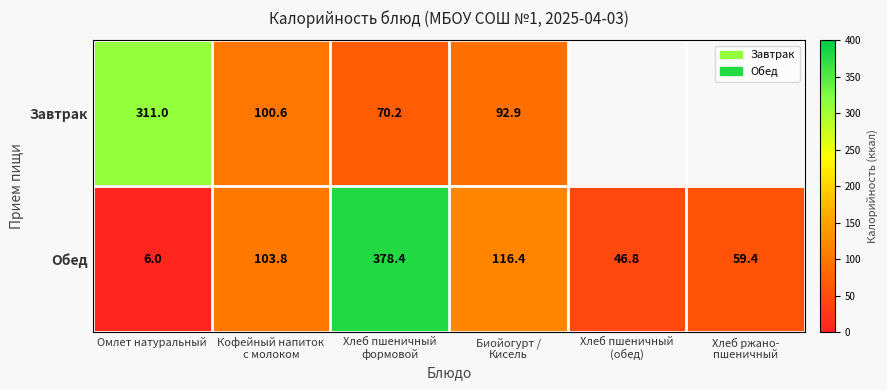

At which label does Обед reach its minimum?

Омлет натуральный